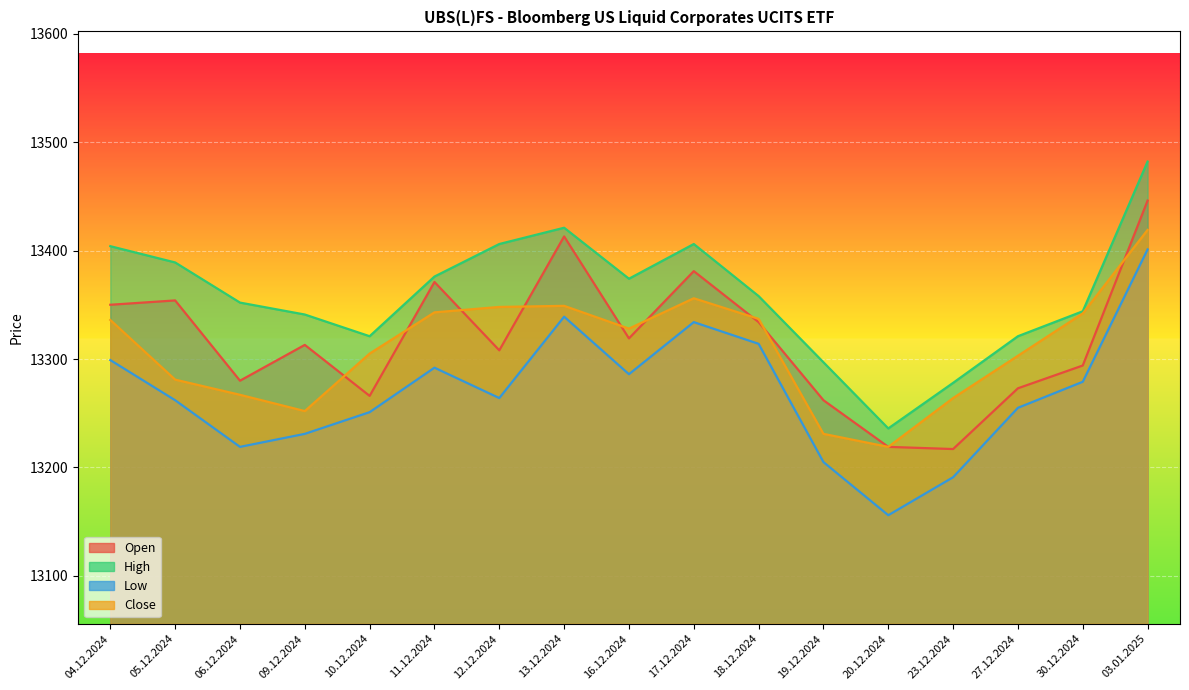

At which label does Low reach its minimum?

20.12.2024